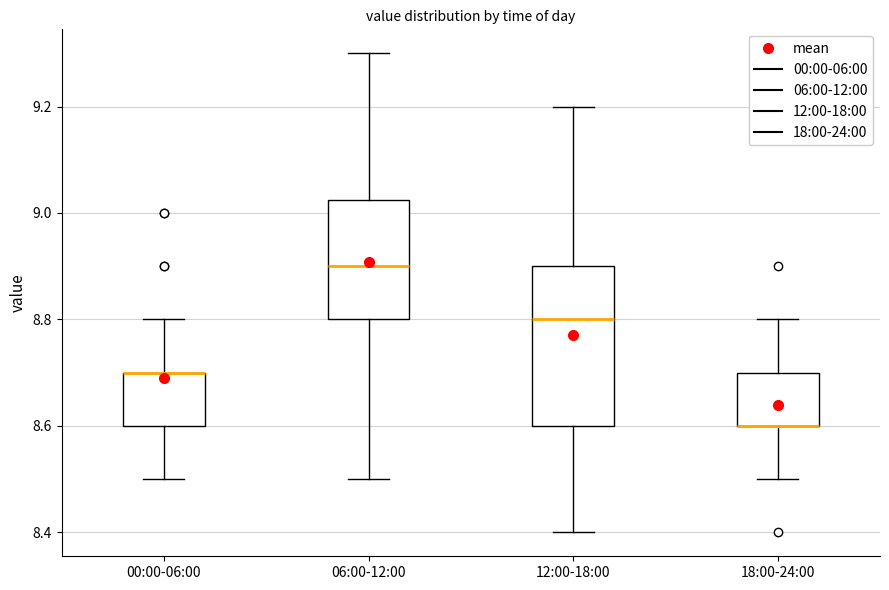

Which box is the tallest, from its lower edge to its upper edge?

12:00-18:00